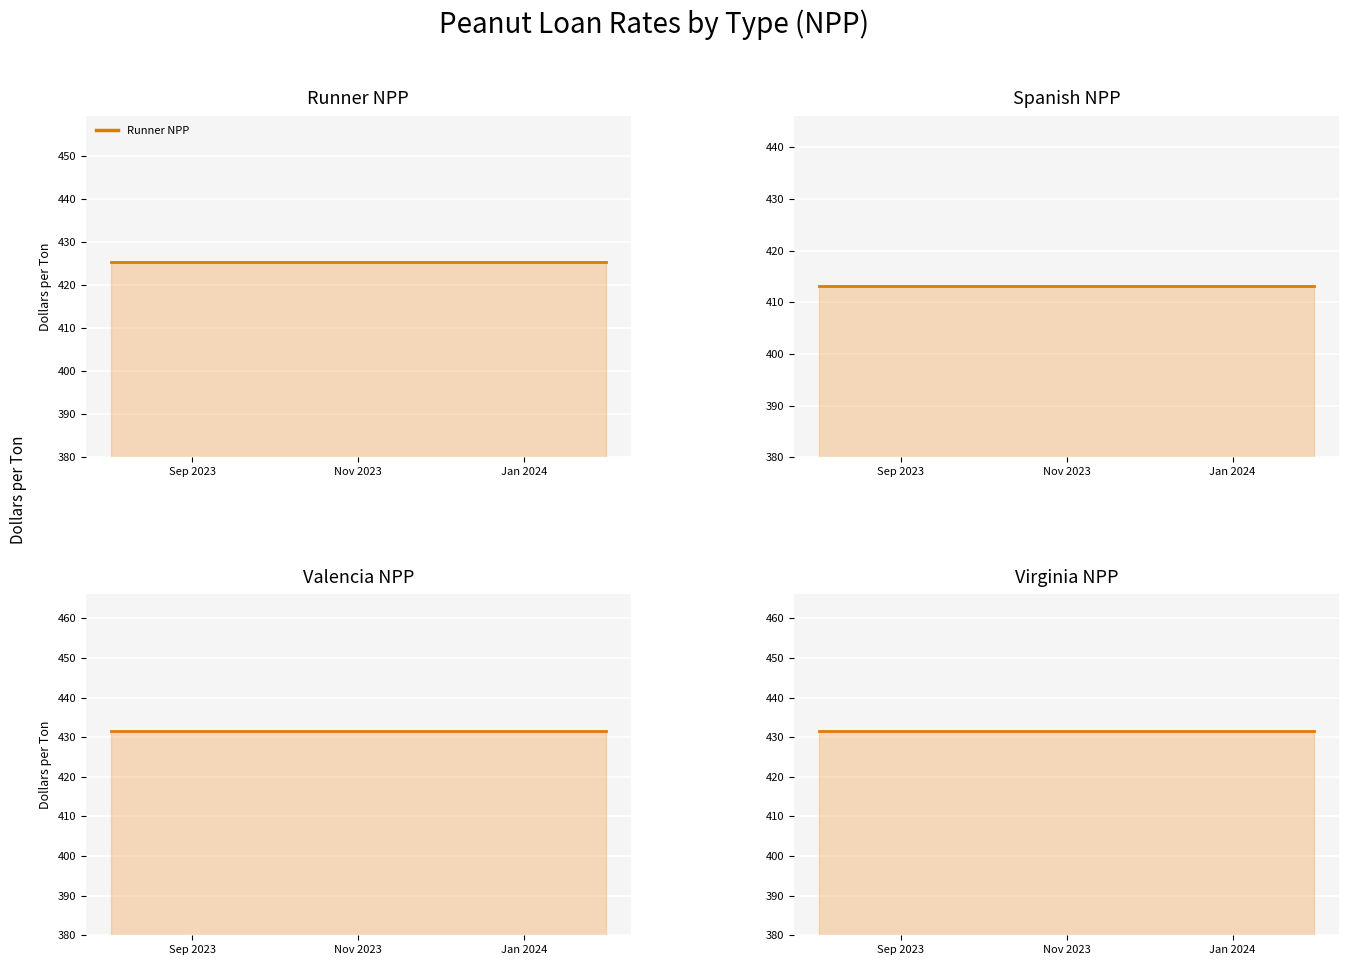

True or false: Virginia NPP (line) has a value of 276.0 at 17.

False